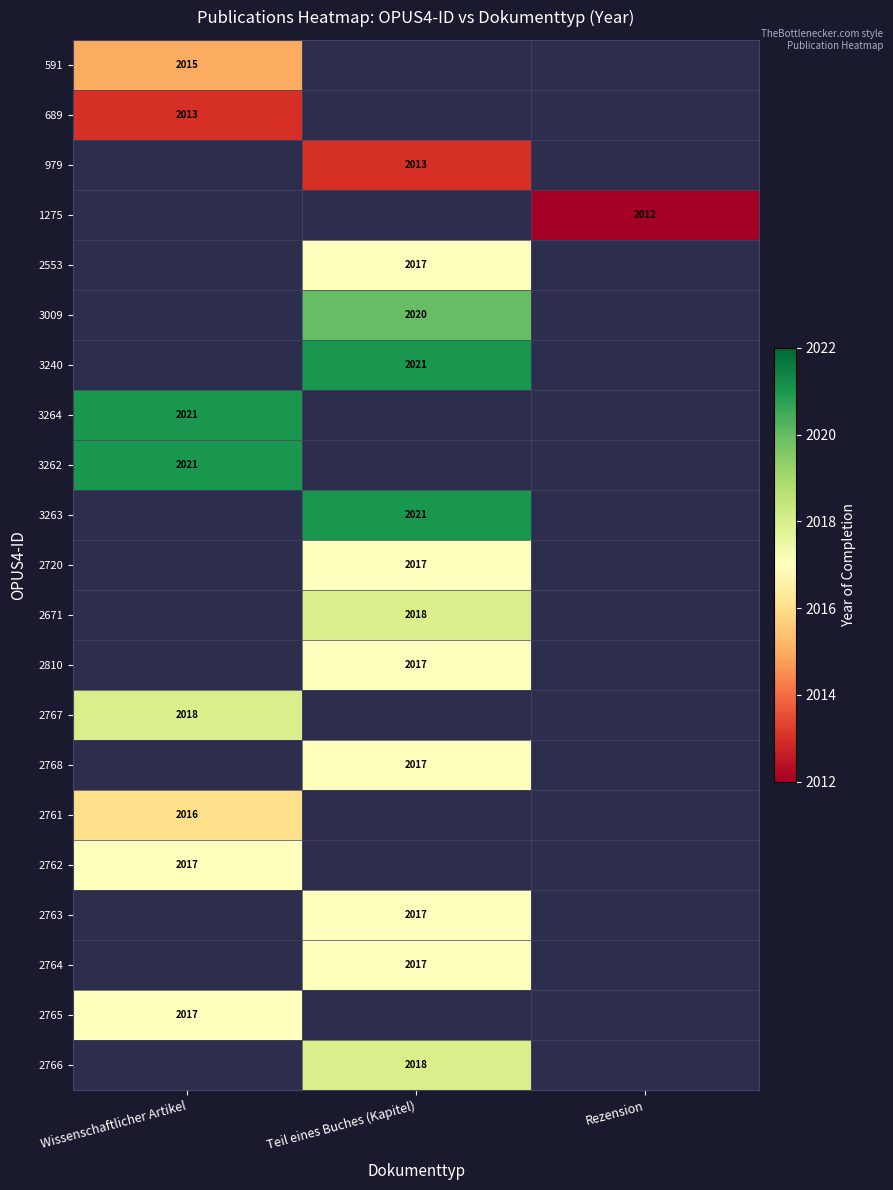

Is the value of 2720 at Teil eines Buches (Kapitel) greater than the value of 2767 at Wissenschaftlicher Artikel?

No